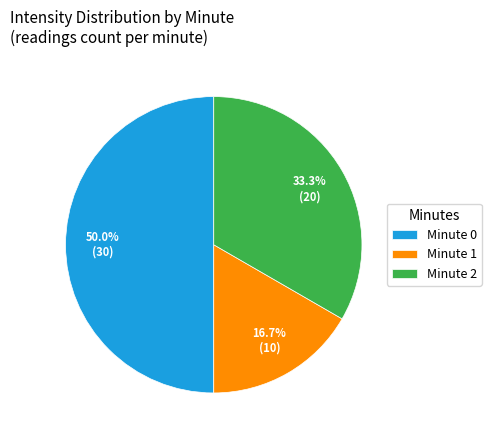

Which has a higher value, Minute 2 or Minute 1?

Minute 2